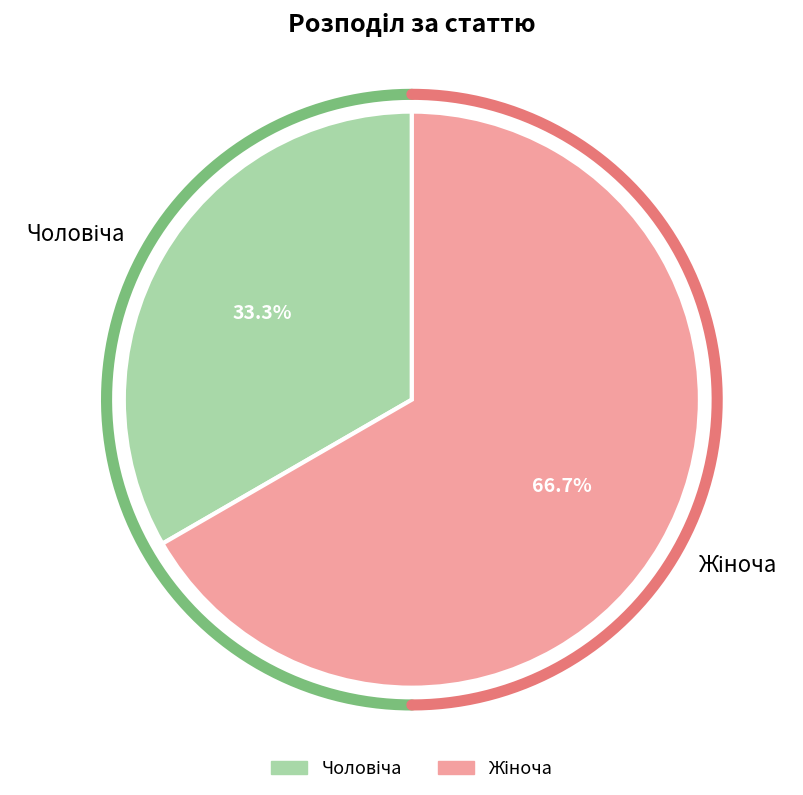

What is the largest slice in the pie chart?

Жіноча